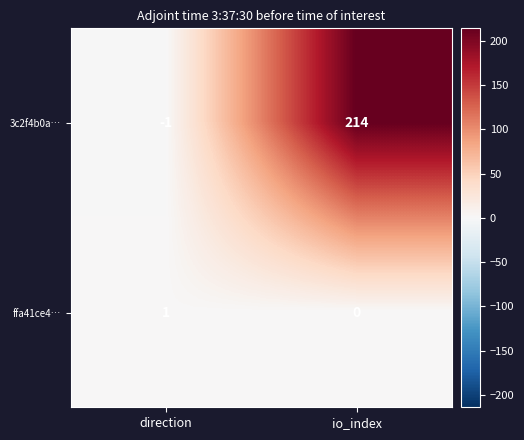

What is the difference between the highest and lowest values at direction?

2